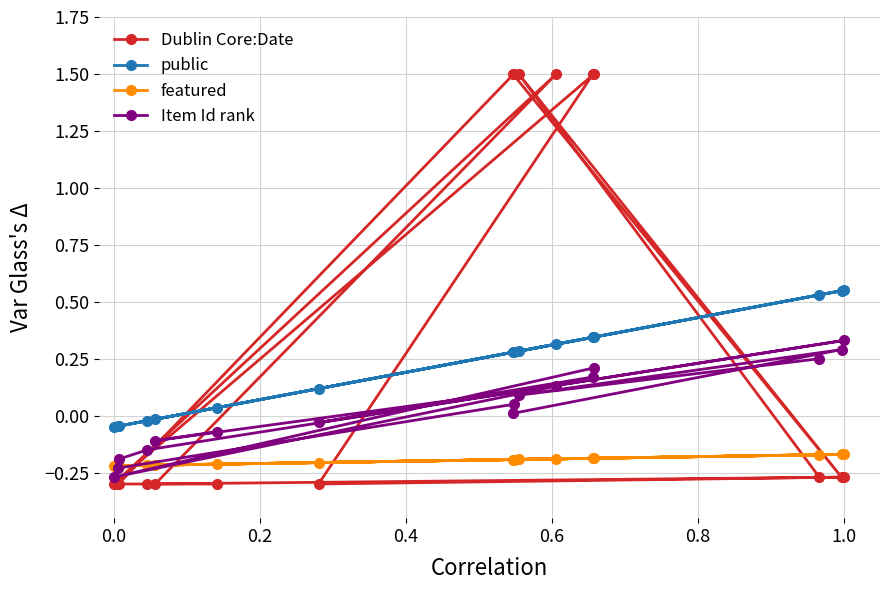

What is the difference between the highest and lowest values at 1.0?

0.8